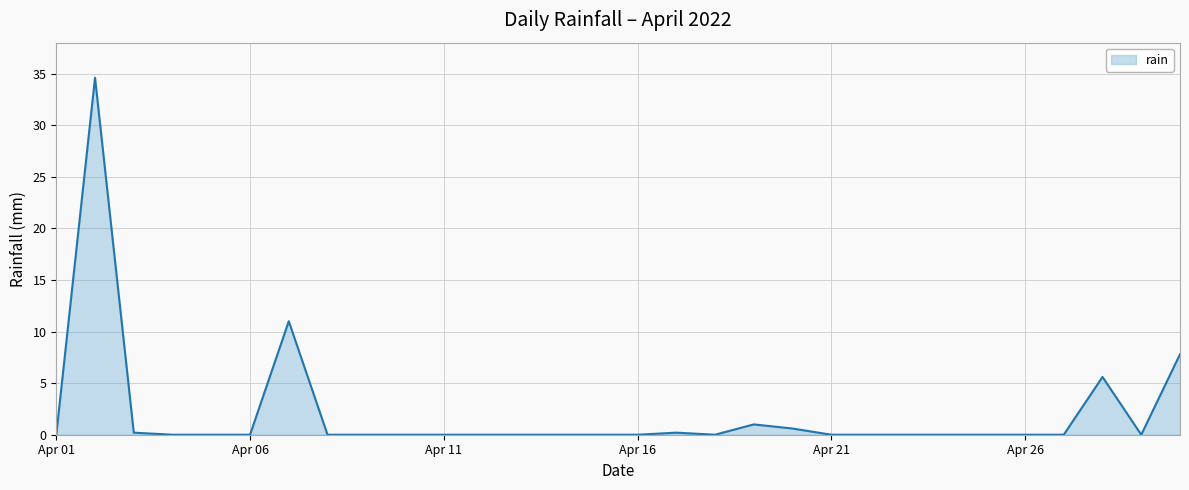

Does the chart display data point markers on the line(s)?

No